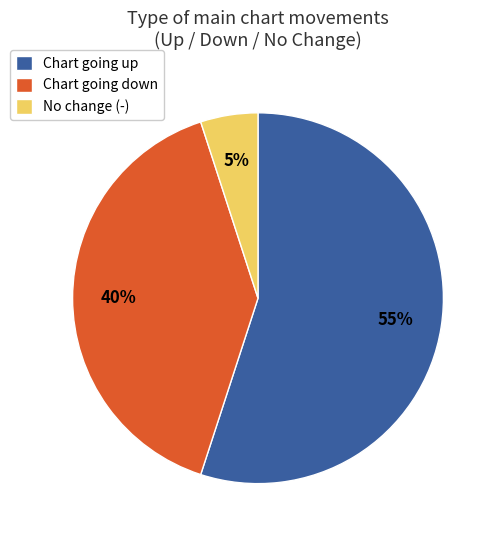

To the nearest percent, what portion does No change (-) represent?

5%